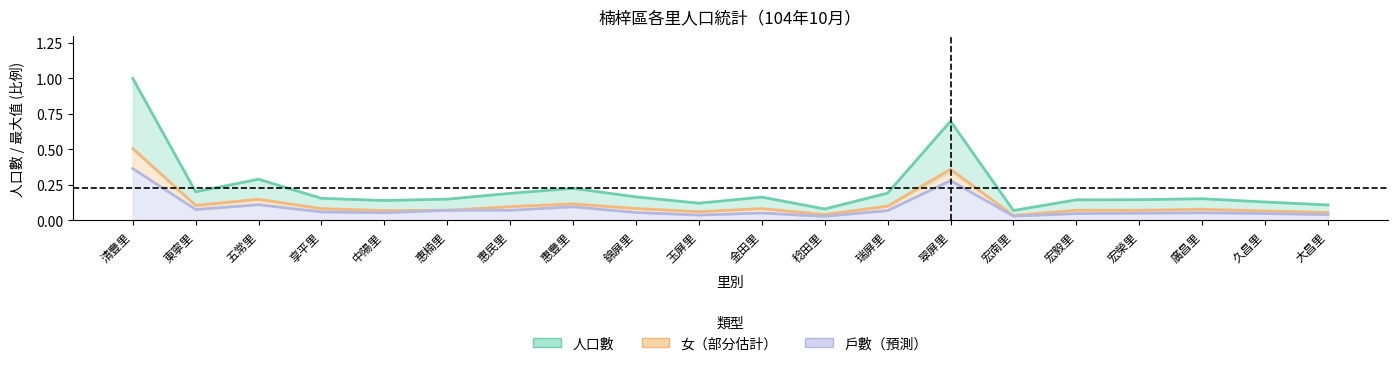

Between which two adjacent categories do 戶數_line and 女_line first intersect?

中陽里 and 惠楠里